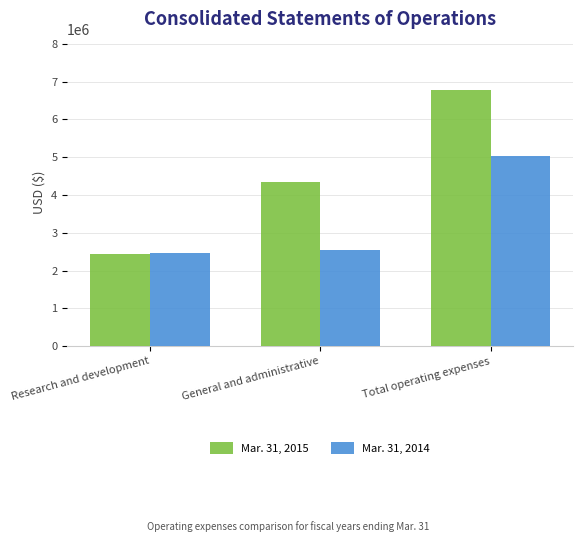

Which series changed the most between Research and development and Total operating expenses?

Mar. 31, 2015